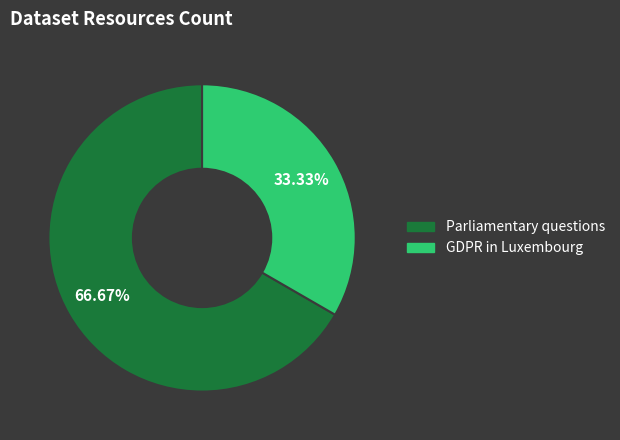

Is there any slice that represents more than half of the pie?

Yes